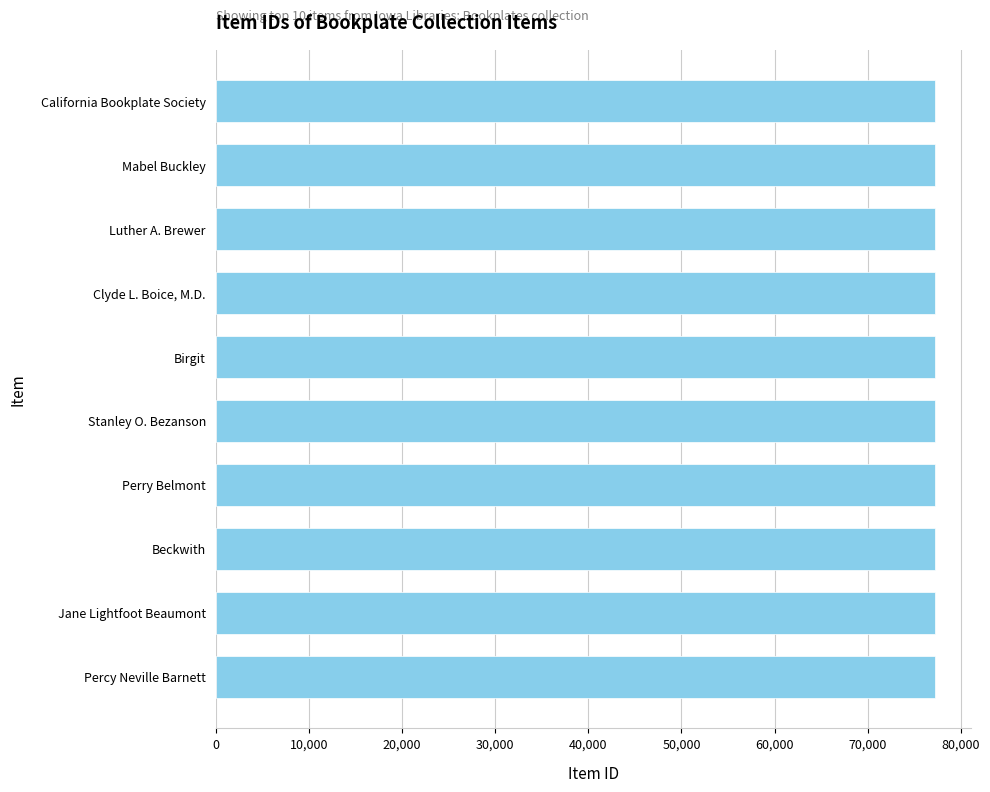

List the labels in order of value, largest first.

California Bookplate Society, Mabel Buckley, Luther A. Brewer, Clyde L. Boice, M.D., Birgit, Stanley O. Bezanson, Perry Belmont, Beckwith, Jane Lightfoot Beaumont, Percy Neville Barnett